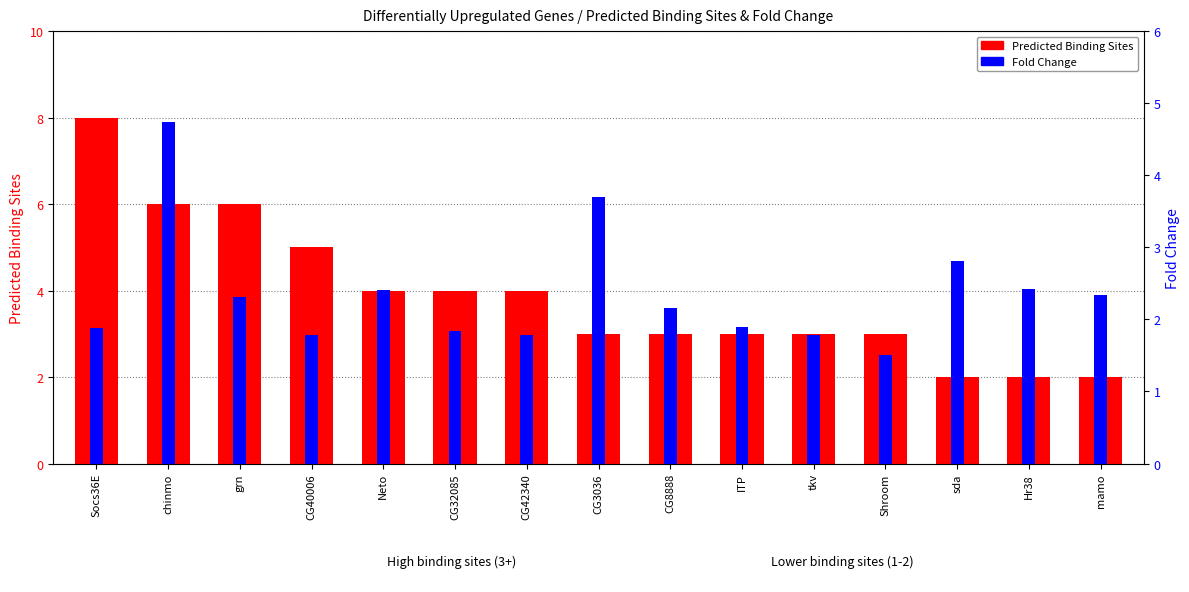

Are the bars horizontal?

No